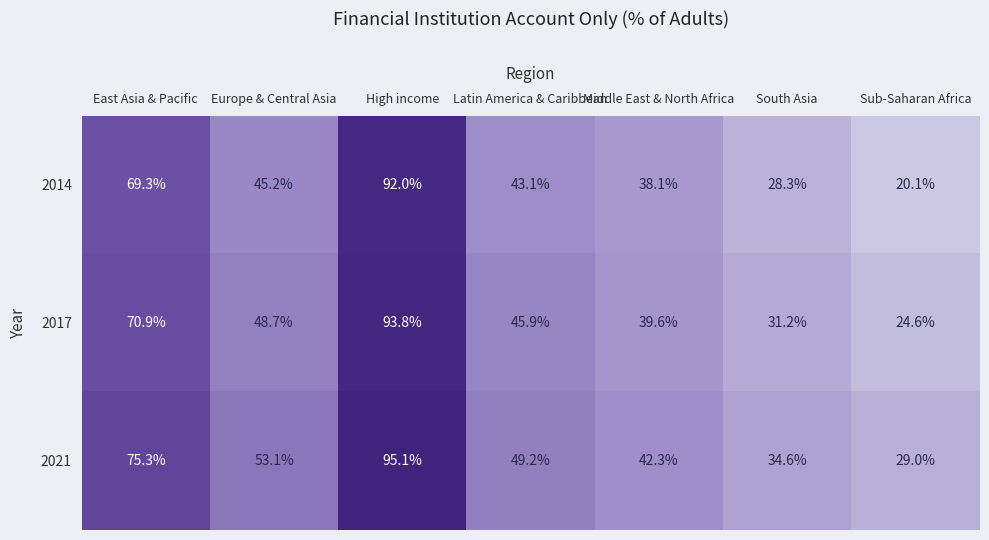

What is the sum of the 2017 values at Sub-Saharan Africa and Middle East & North Africa?

64.2